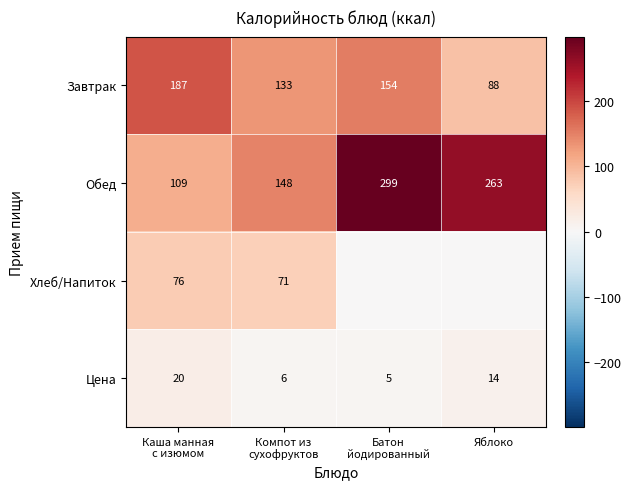

Is it true that Цена equals 14 at Яблоко?

True